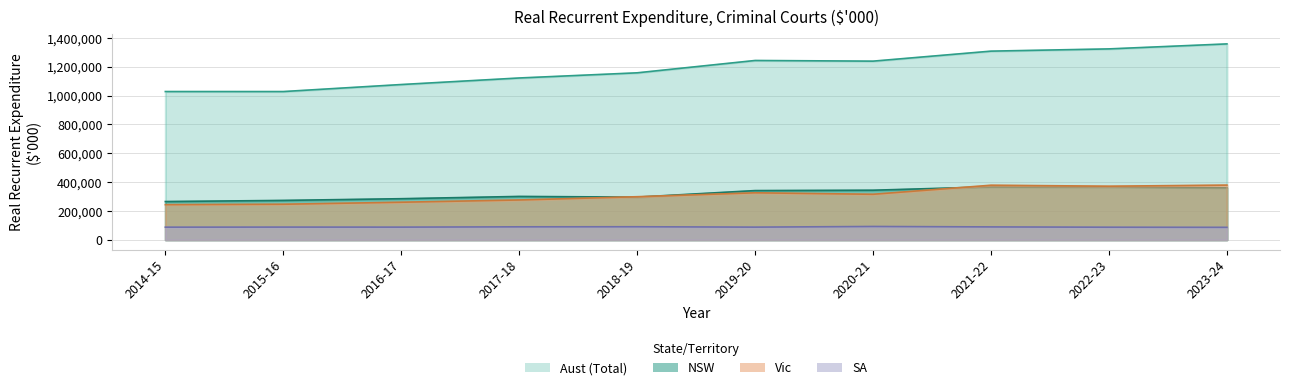

True or false: SA and NSW intersect in this chart.

False